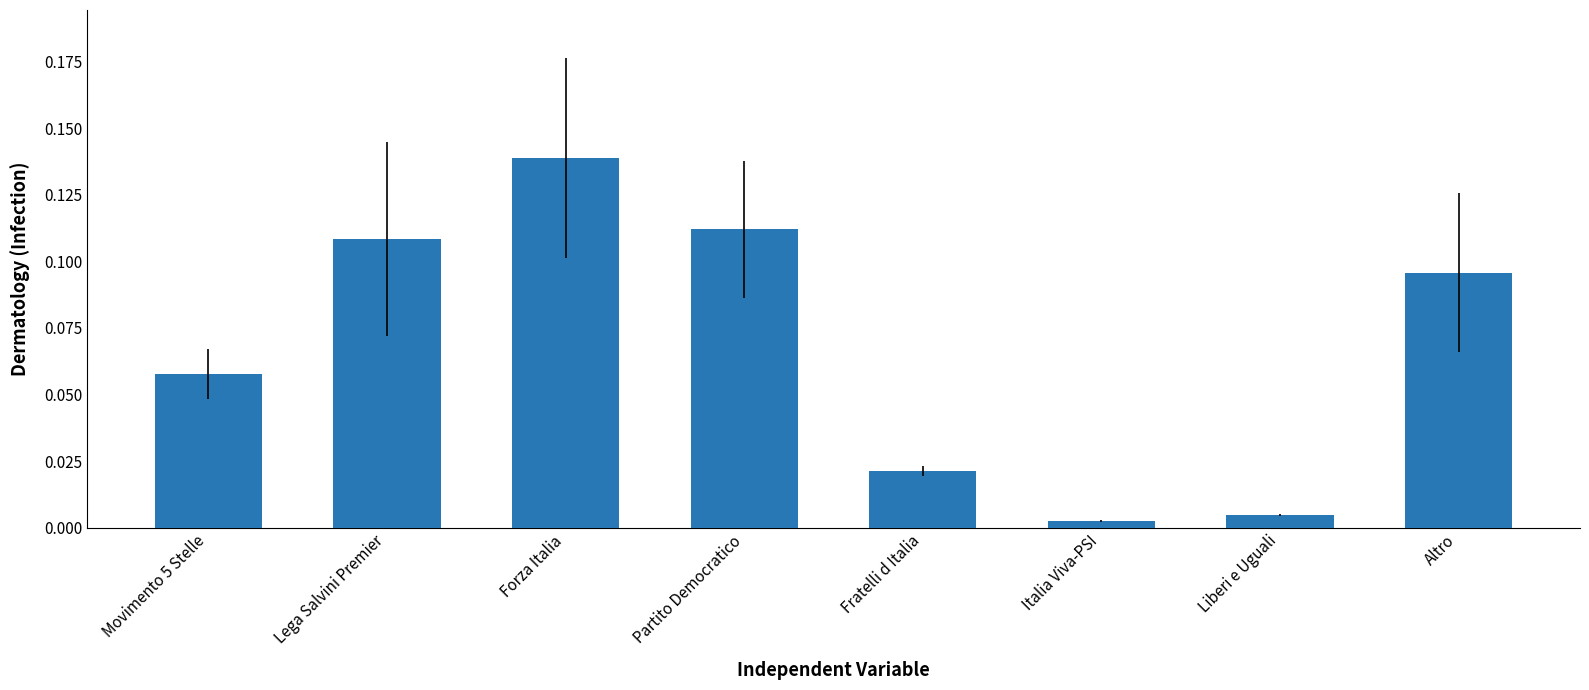

Rank the categories by value from highest to lowest.

Forza Italia, Partito Democratico, Lega Salvini Premier, Altro, Movimento 5 Stelle, Fratelli d Italia, Liberi e Uguali, Italia Viva-PSI